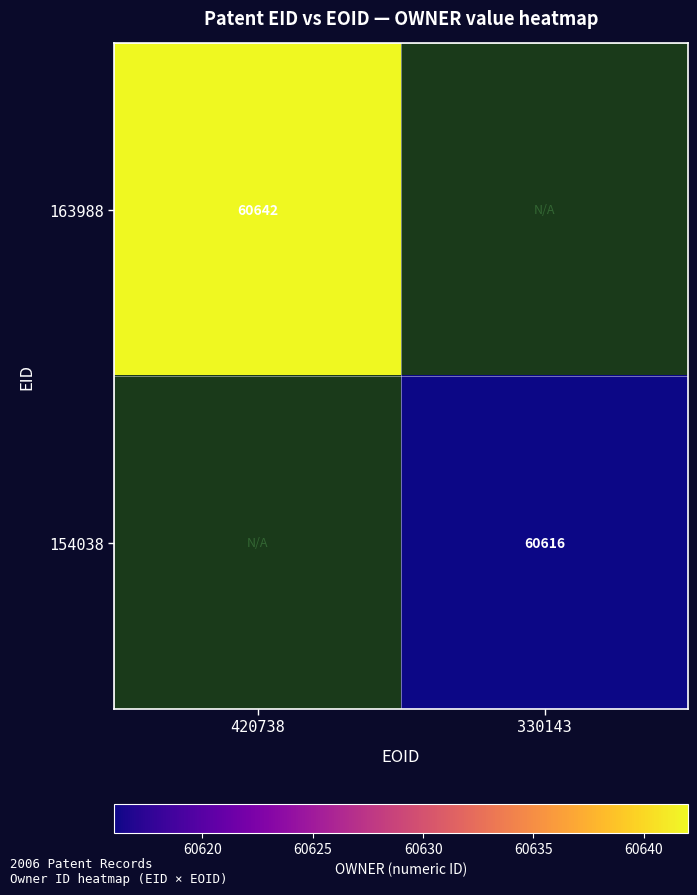

The 154038 series shows 60616 at 330143. True or false?

True